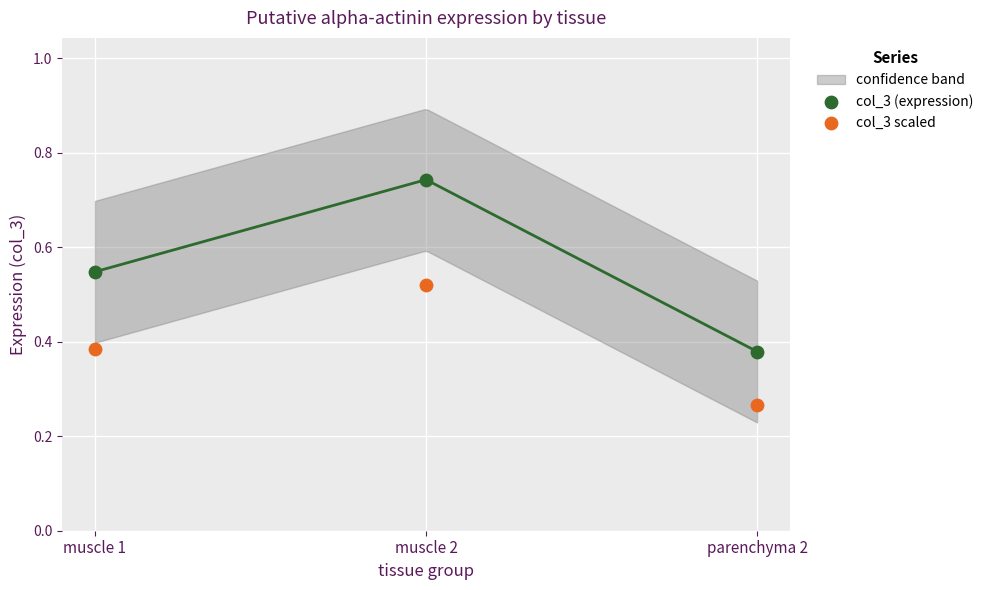

Which series contains the highest Y value?

col_3 (expression)